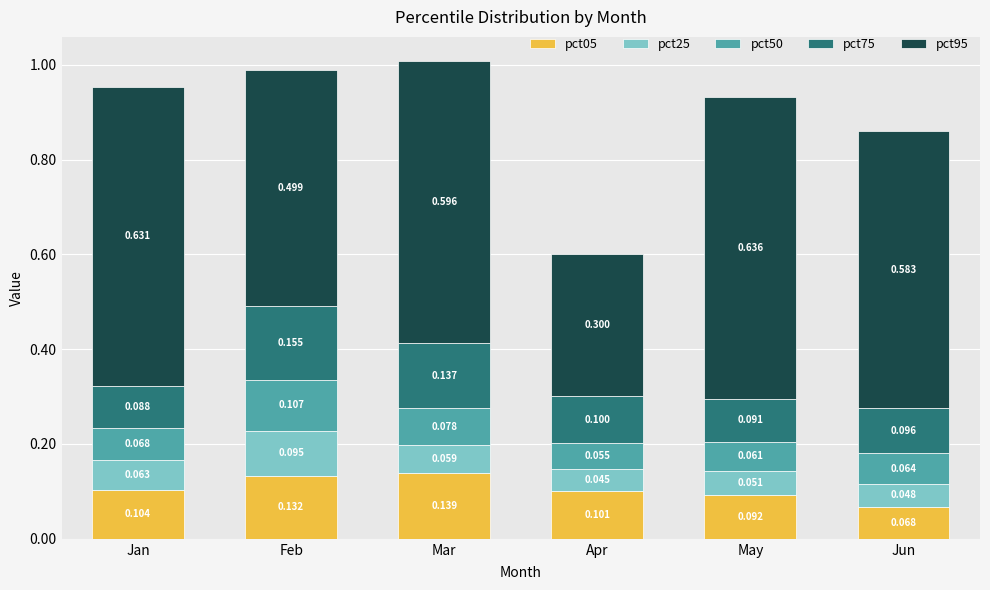

Which category has the highest value in the pct05 series?

Mar